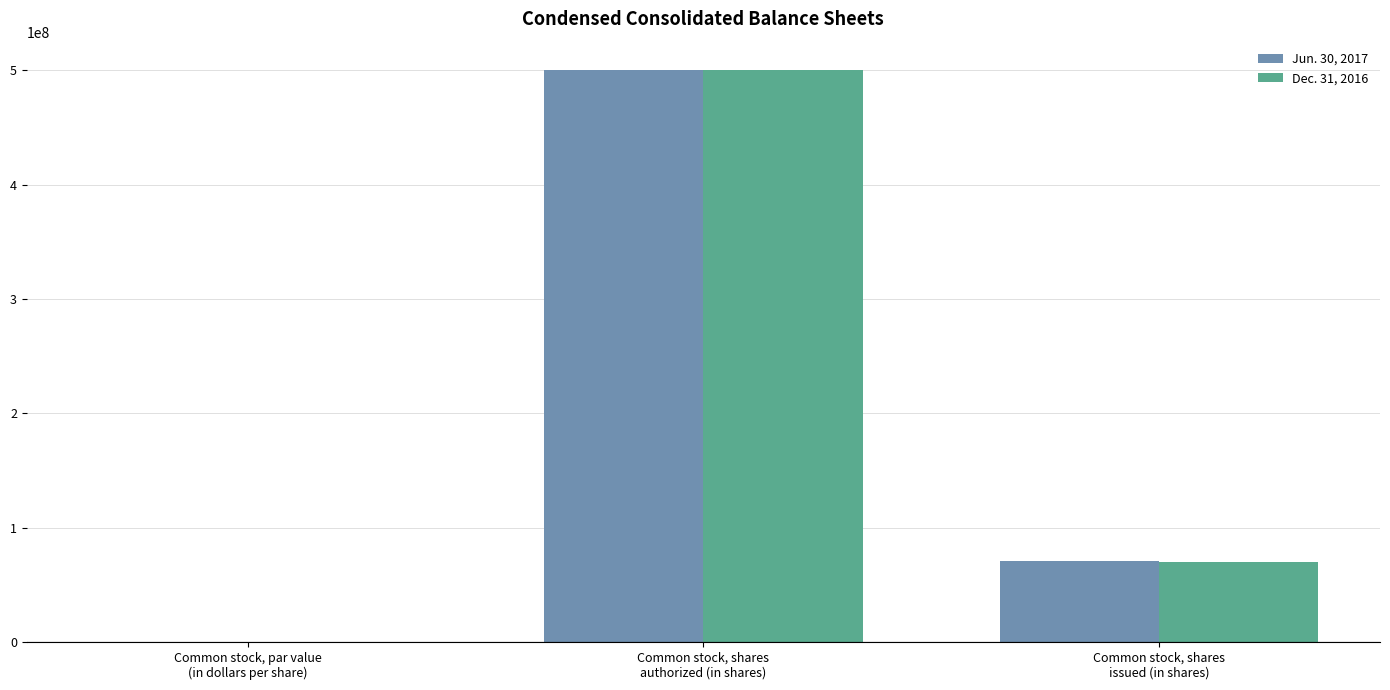

What is the sum of all Dec. 31, 2016 values?

570261481.0